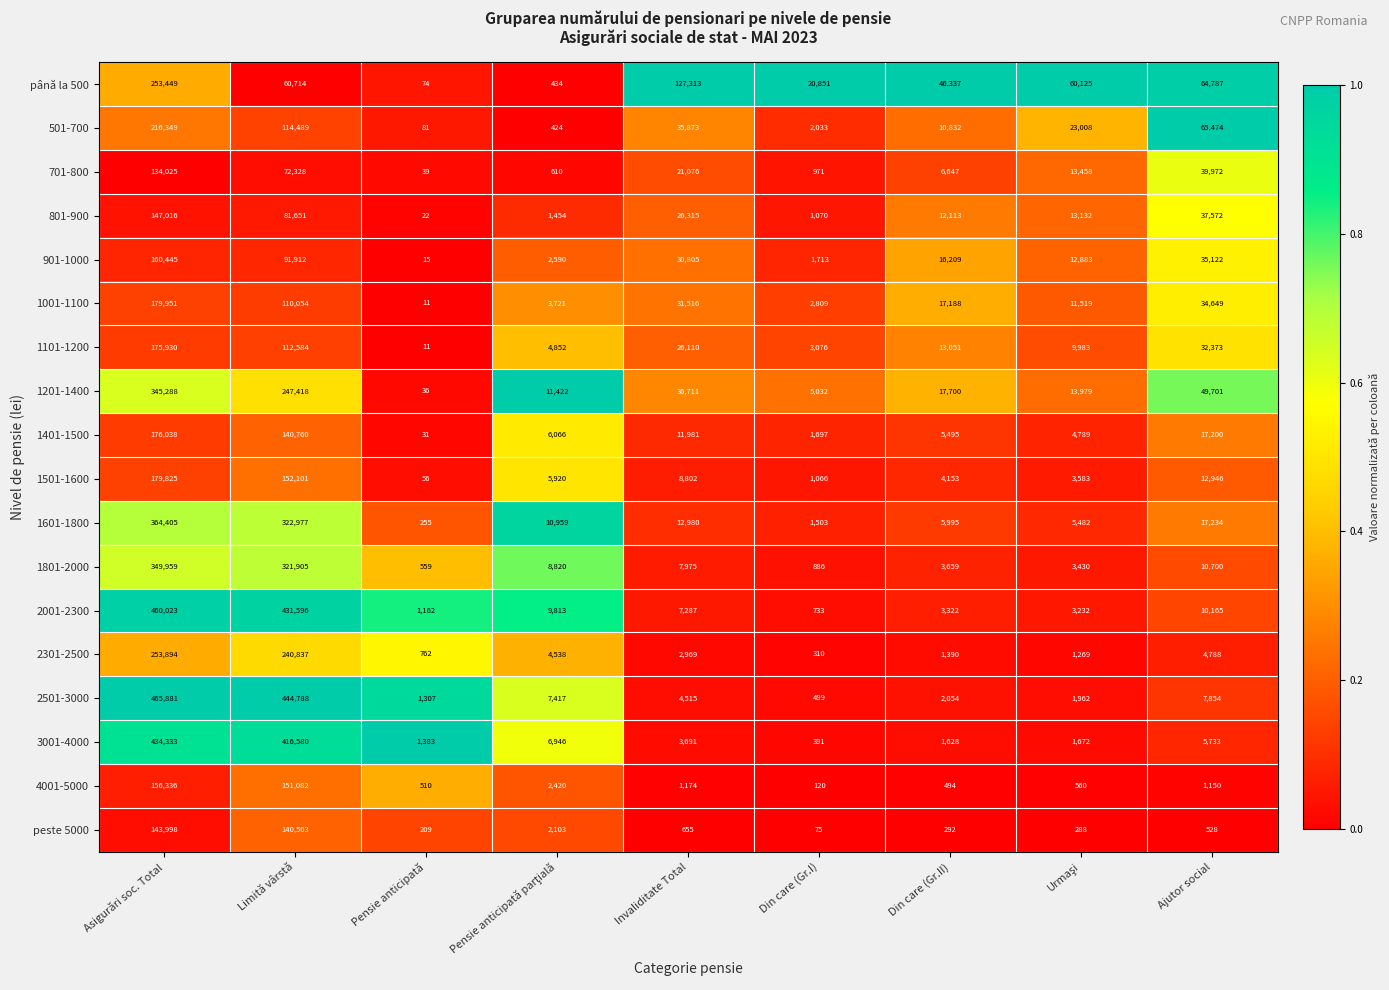

Which series has the largest total across all categories?

2501-3000